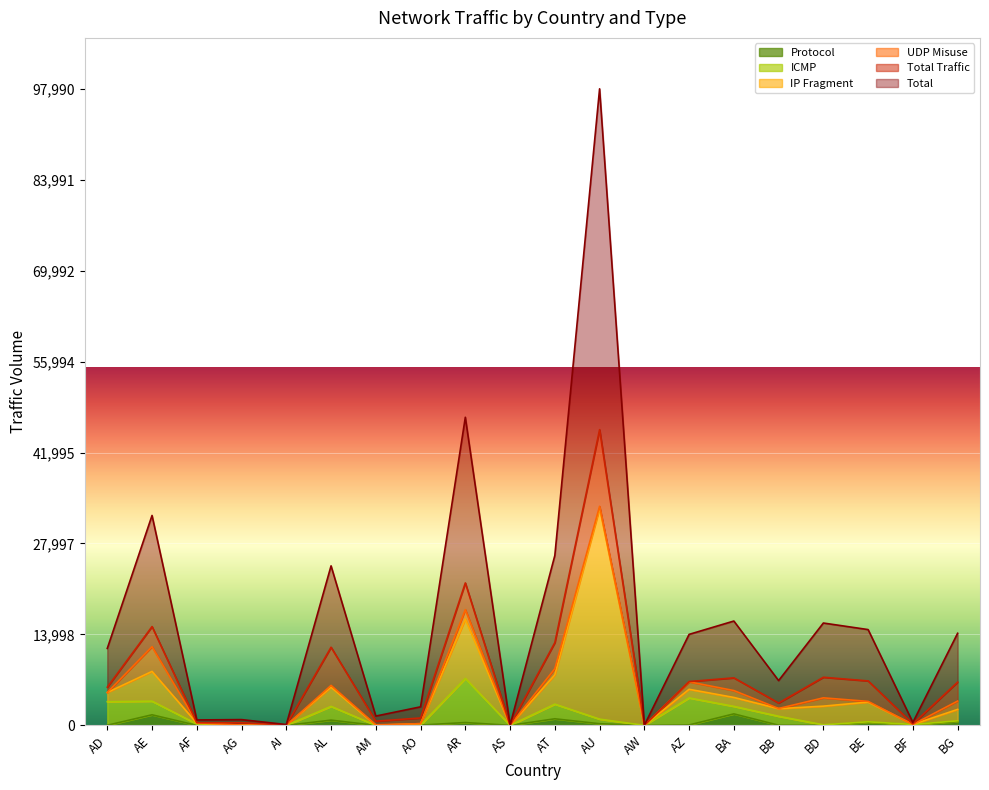

What is the sum of all Total Traffic values?

43715